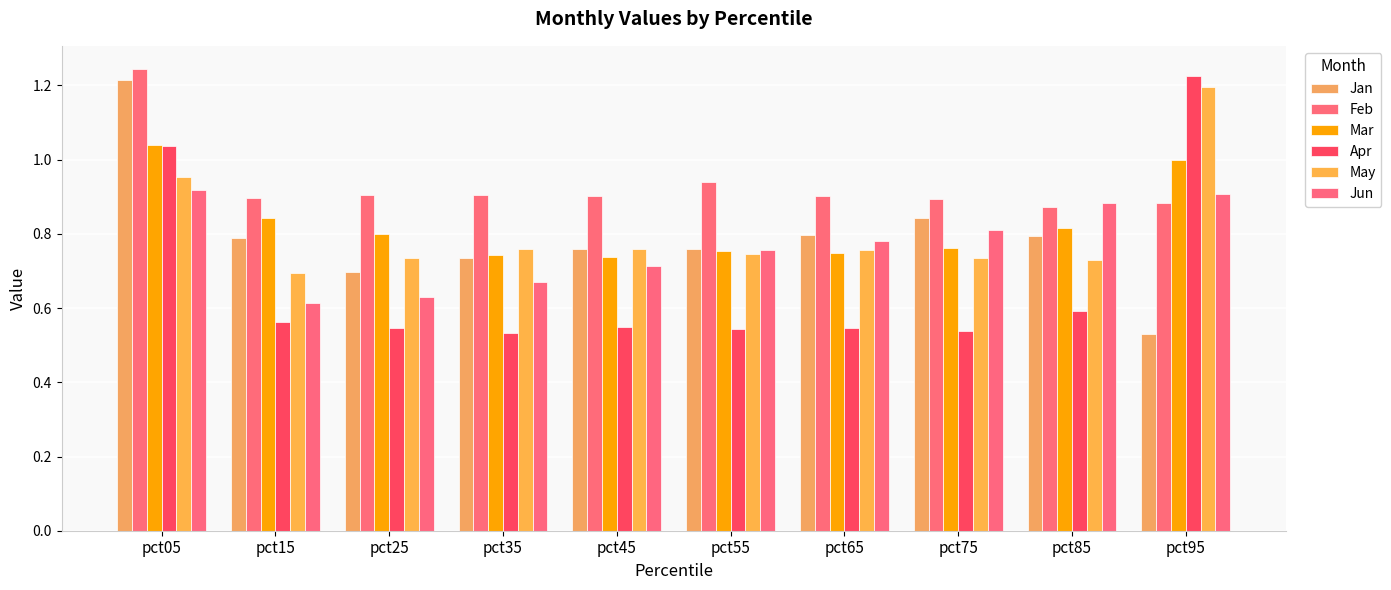

How many bars are there in each group?

6